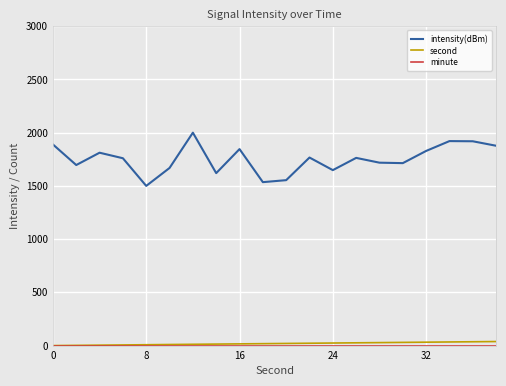

What is the difference between the maximum and minimum values in the second series?

38.0